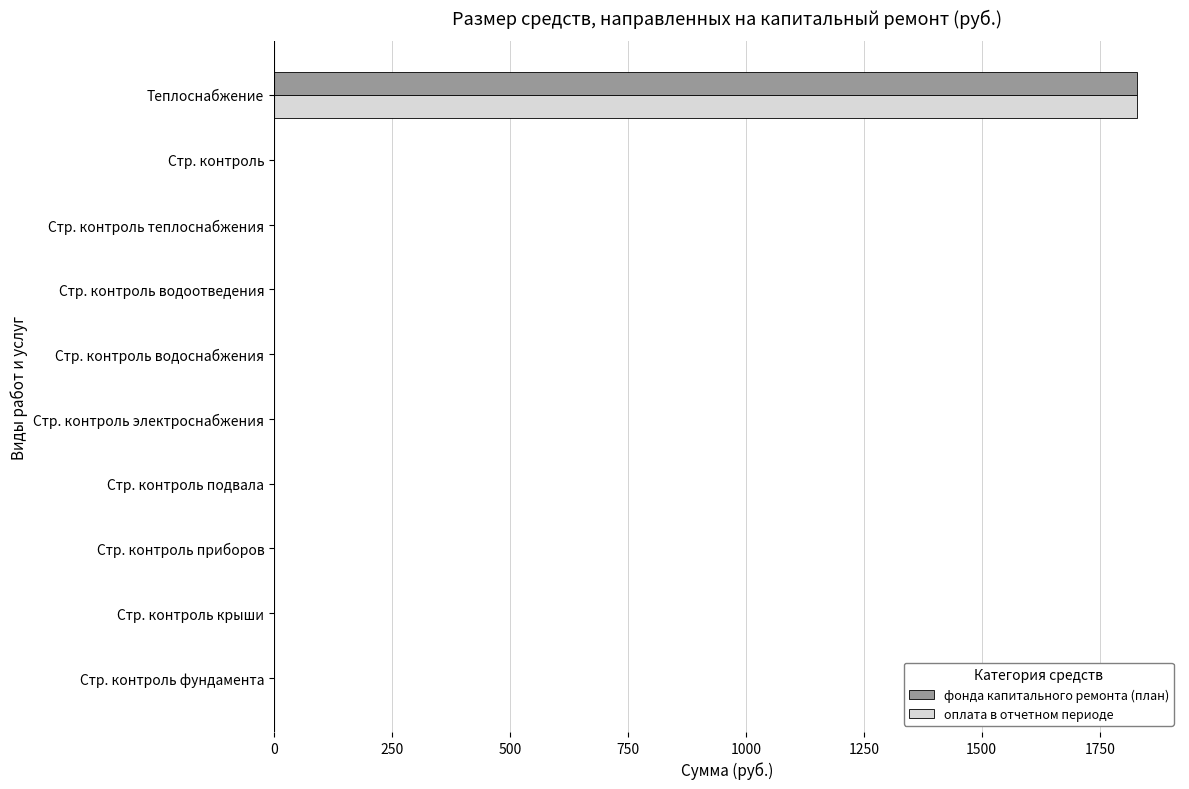

At which category is the sum across all series the highest?

Теплоснабжение